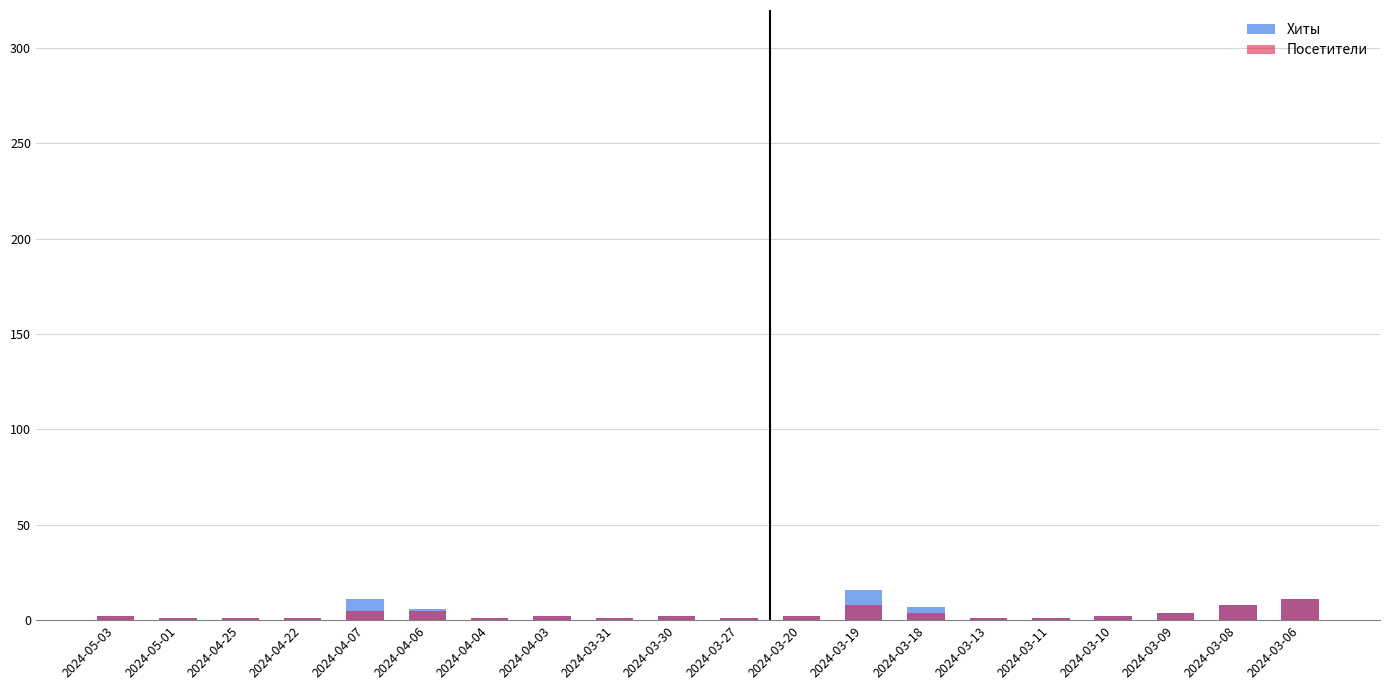

Between 2024-03-31 and 2024-03-30, which series saw the biggest shift?

Хиты